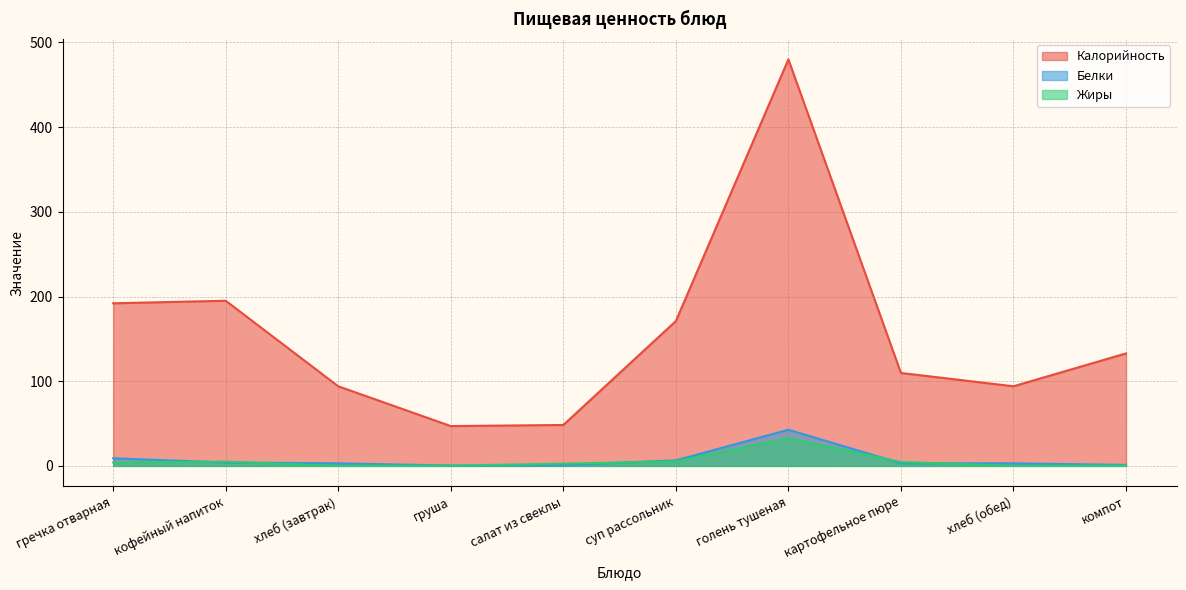

Rank the categories by Калорийность value from highest to lowest.

голень тушеная, кофейный напиток, гречка отварная, суп рассольник, компот, картофельное пюре, хлеб (завтрак), хлеб (обед), салат из свеклы, груша